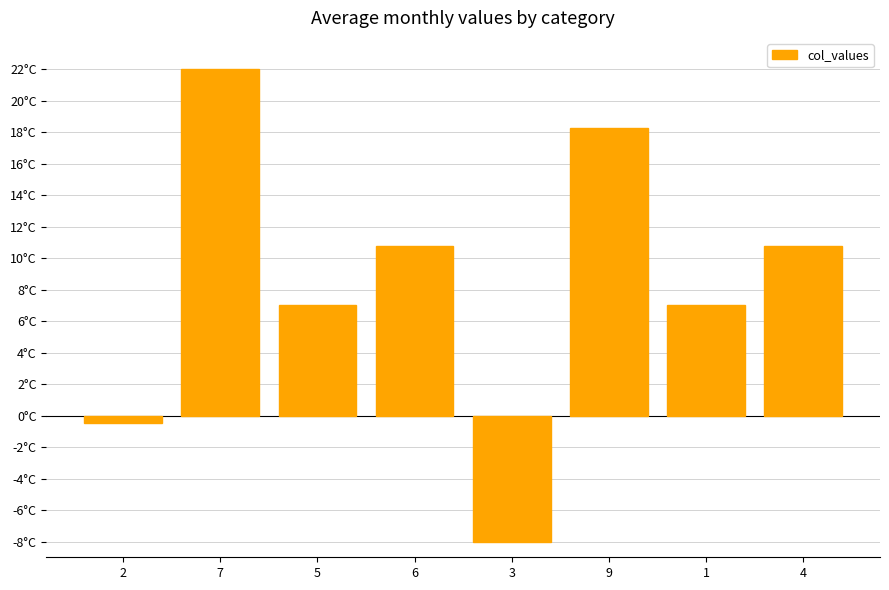

What is the label of the 1st bar from the left?

2